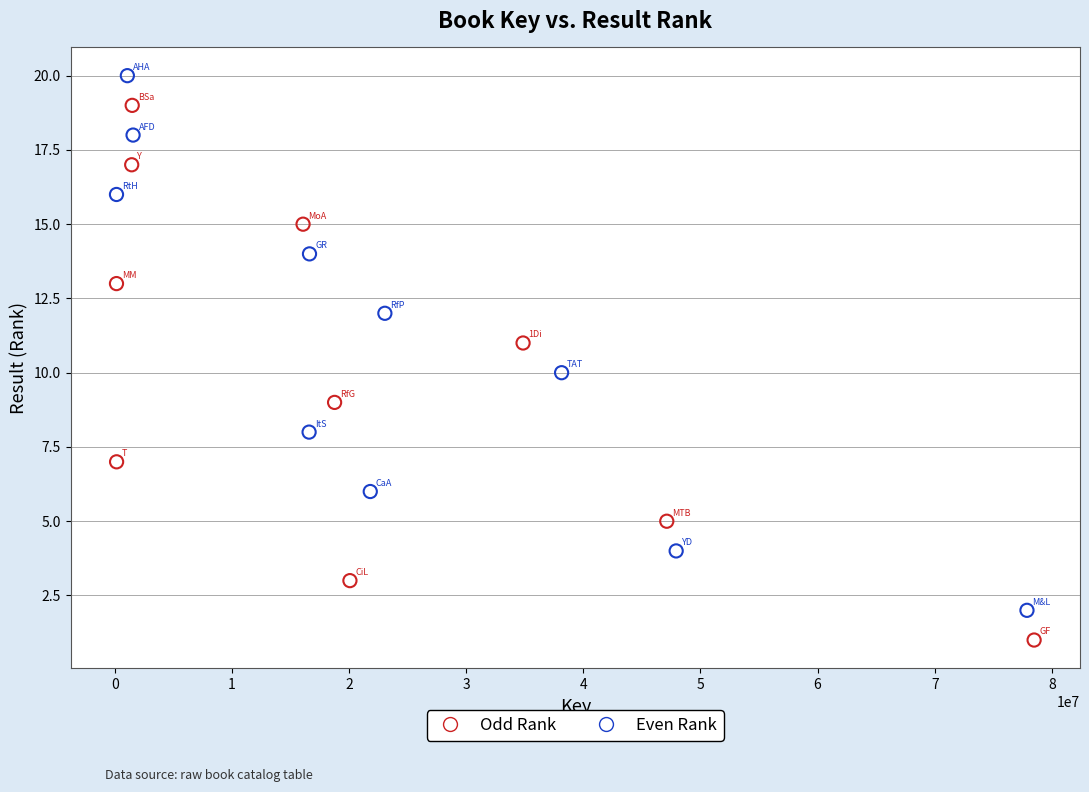

Which series reaches the maximum Y coordinate?

Even Rank